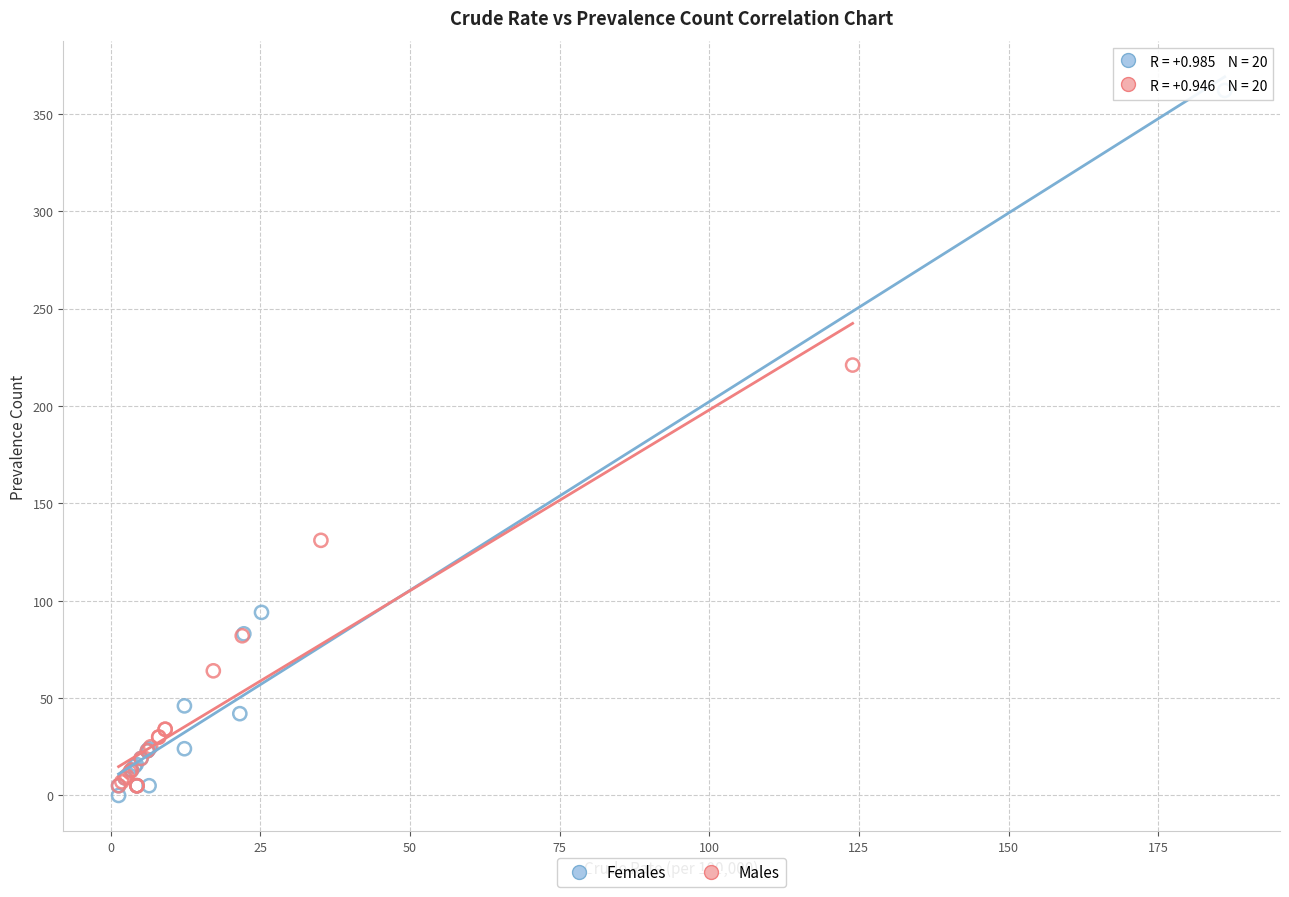

What are all the series names shown in the legend?

Females, Males